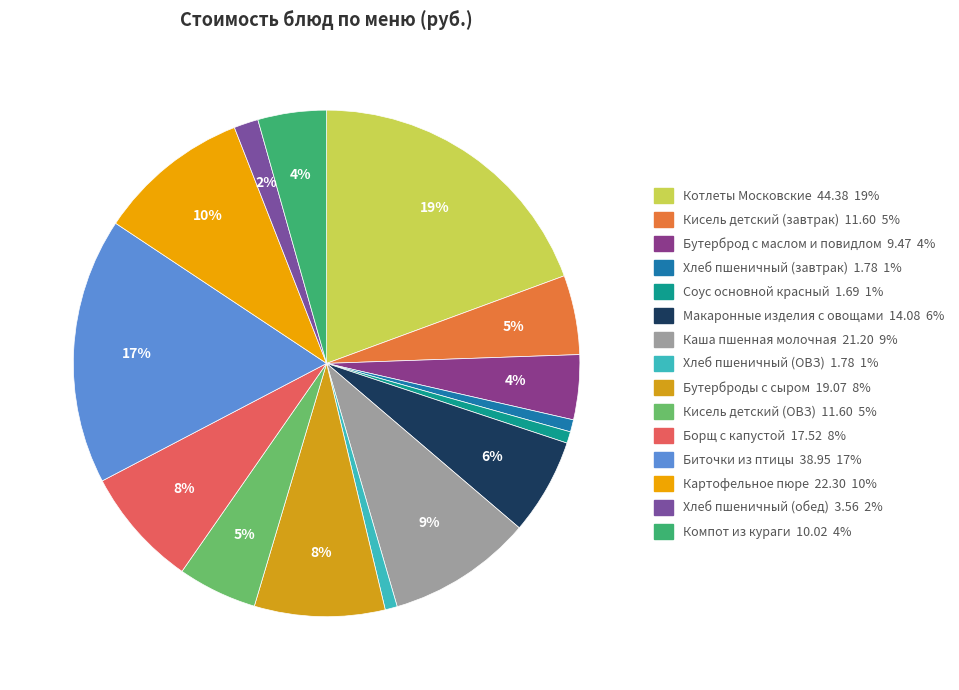

To the nearest percent, what portion does Котлеты Московские represent?

19%